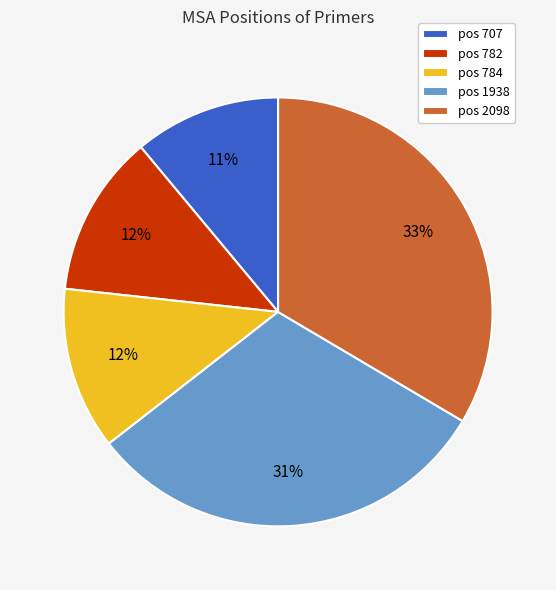

Do pos 707 and pos 782 together represent more than half of the pie?

No